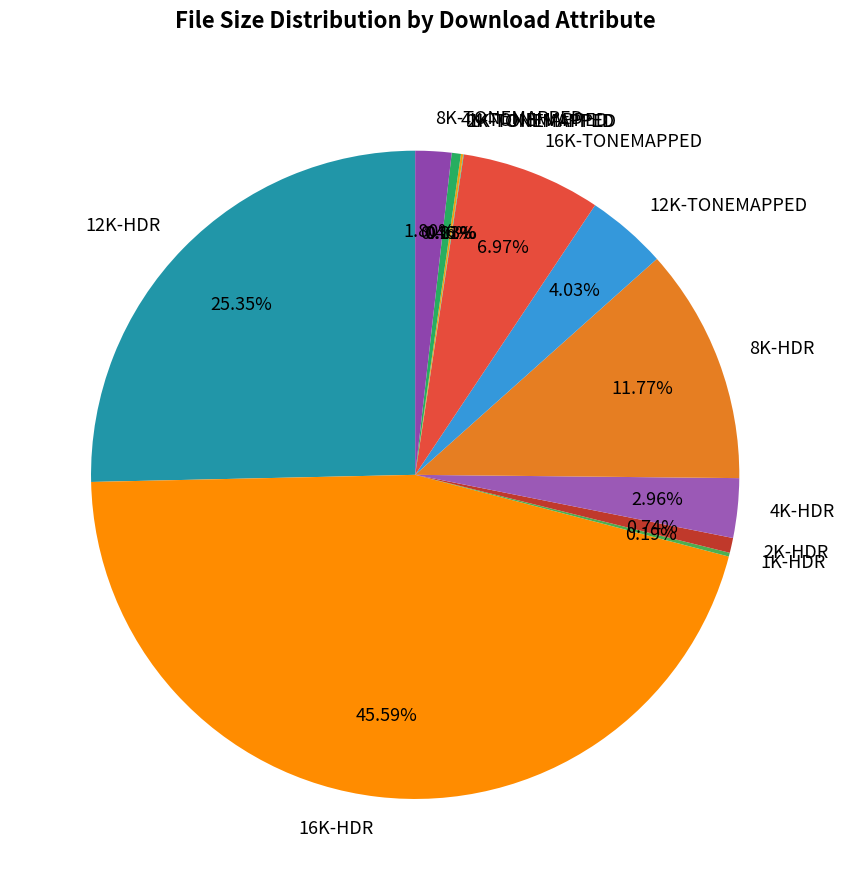

Is it true that 8K-TONEMAPPED is 2% of the pie?

True